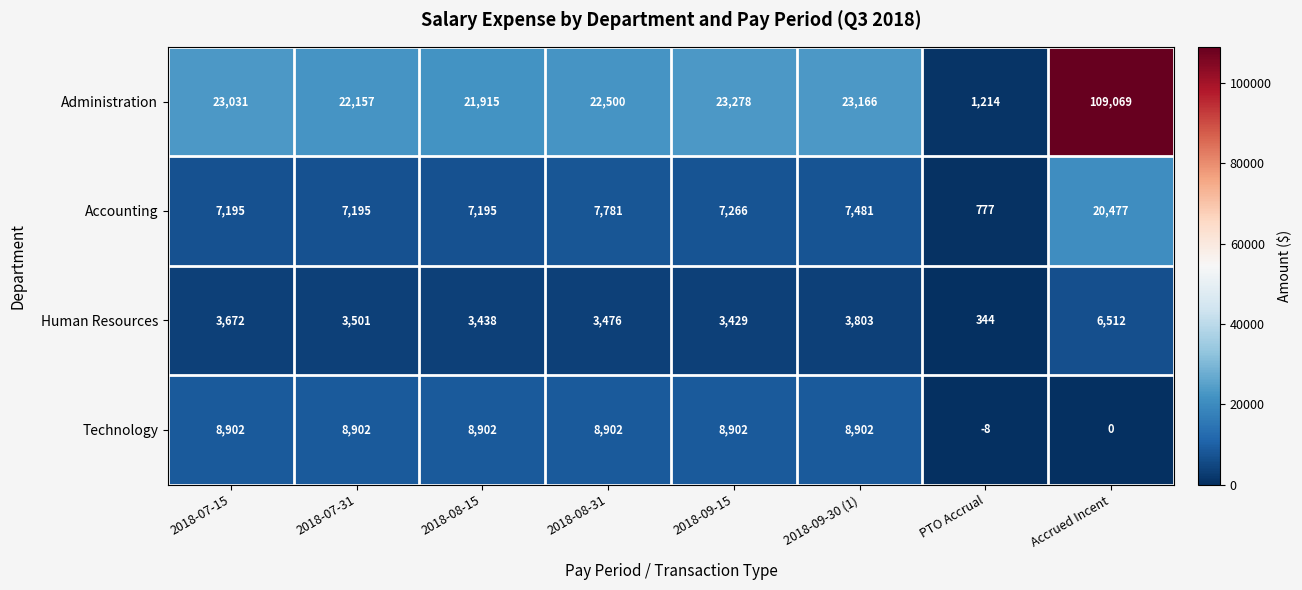

Which series has the largest range (max minus min)?

Administration